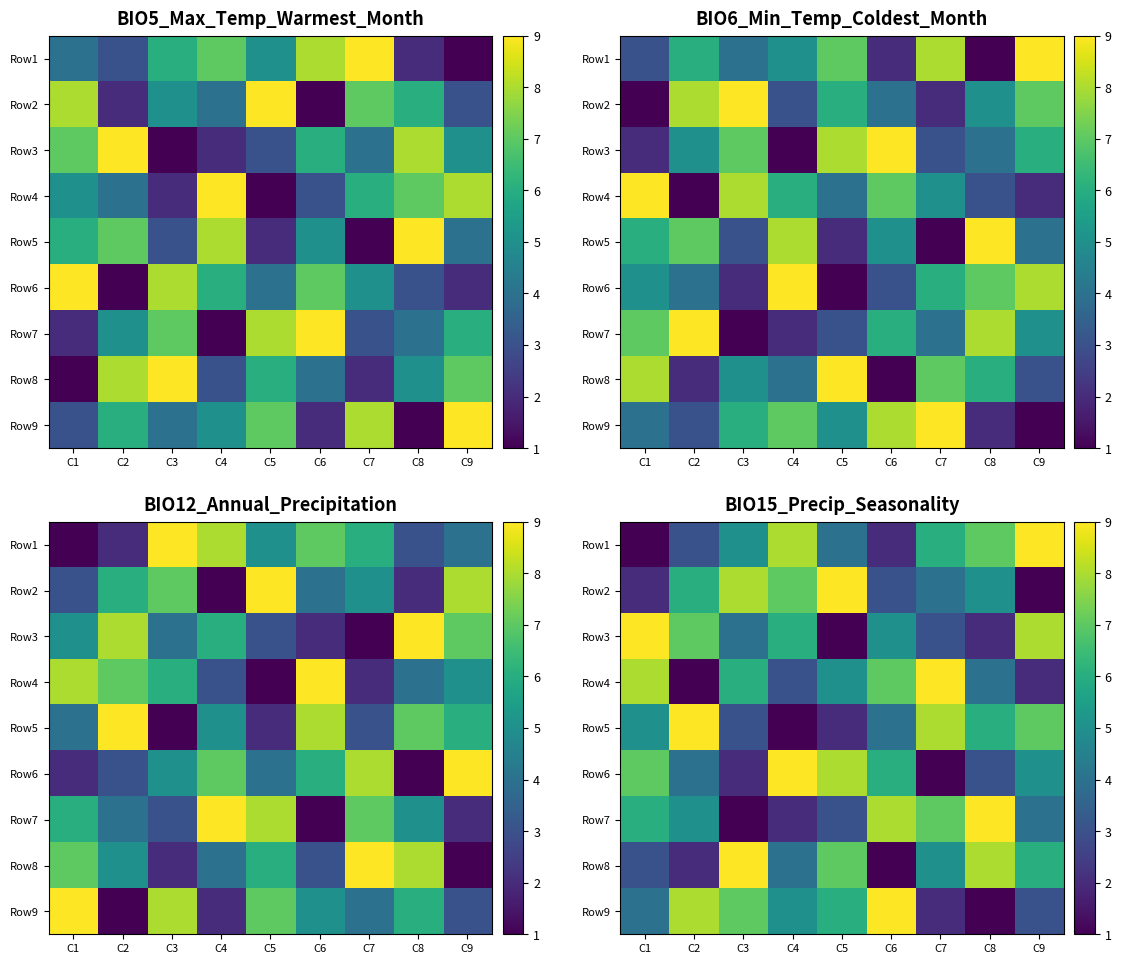

At how many categories does at least one series exceed 8?

9